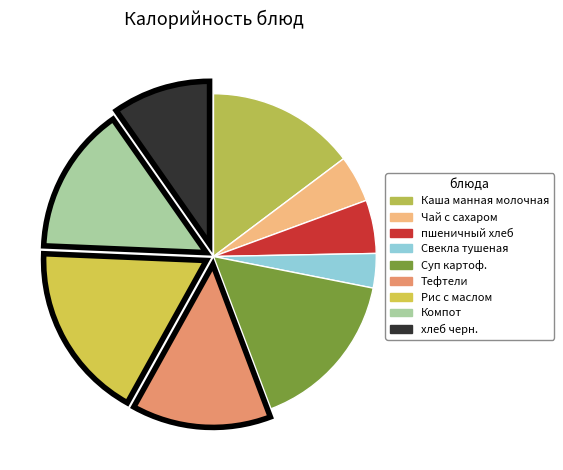

How many segments does this pie chart have?

9